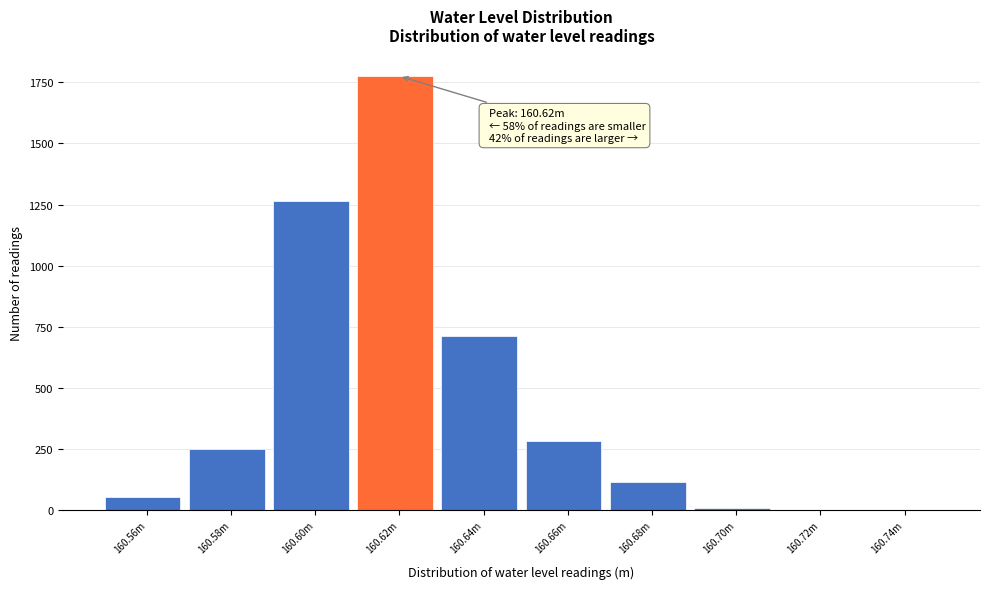

Reading left to right, transcribe all the data shown in this chart.

160.56m=55	160.58m=251	160.60m=1263	160.62m=1775	160.64m=713	160.66m=281	160.68m=116	160.70m=10	160.72m=0	160.74m=0